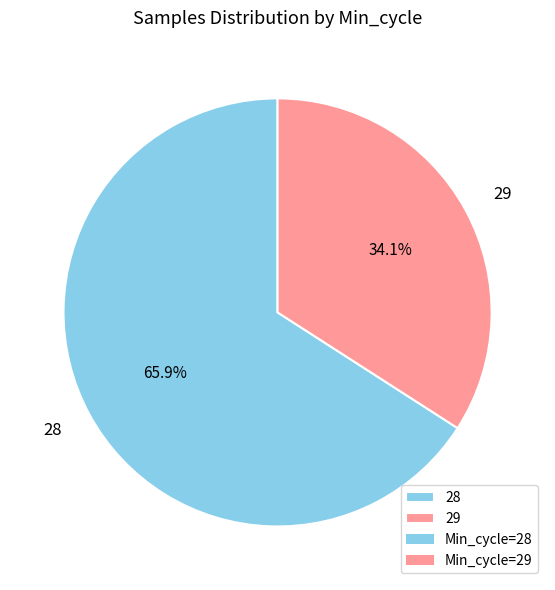

Rank the categories by value from highest to lowest.

28, 29